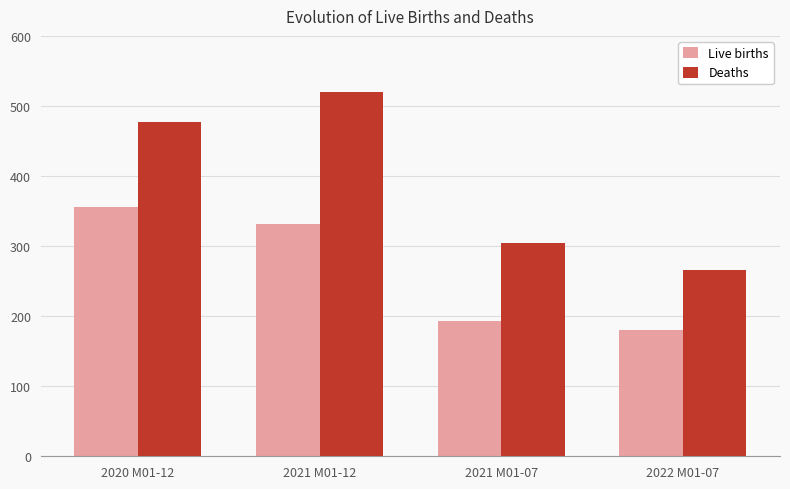

What is the total value across all series at 2020 M01-12?

832.7